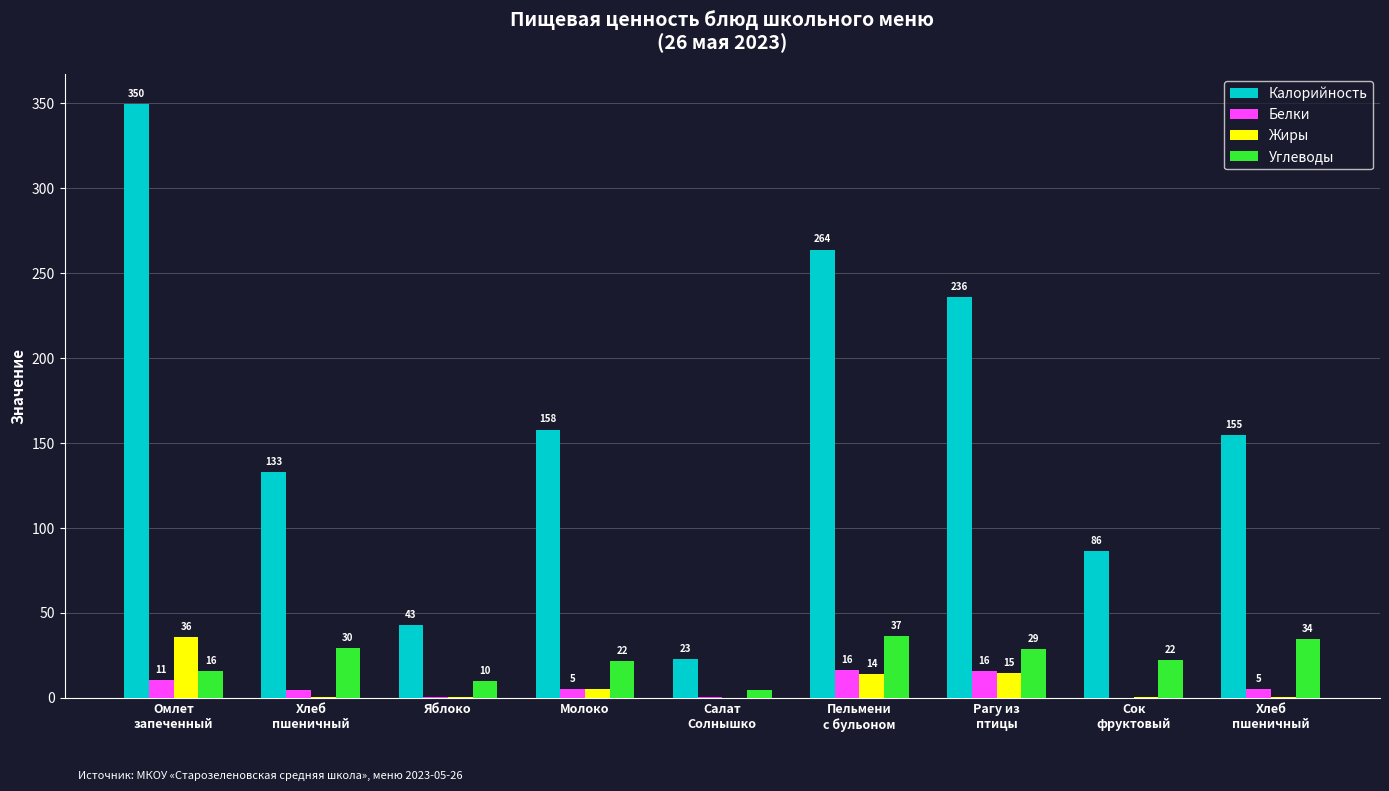

What is the average value of the Калорийность series?

160.9